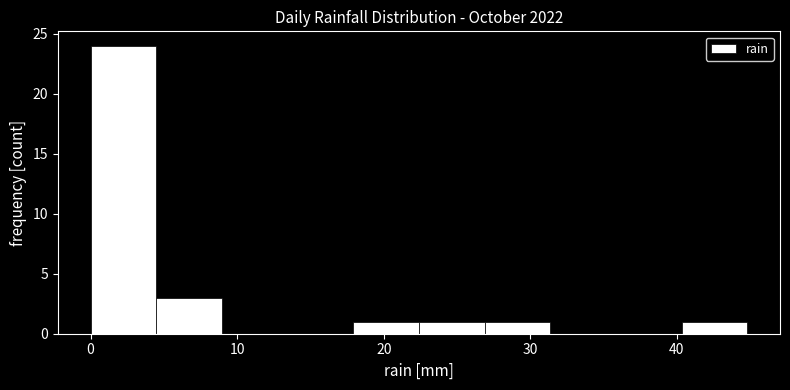

Which range on the x-axis has the tallest bar?

0 to 4